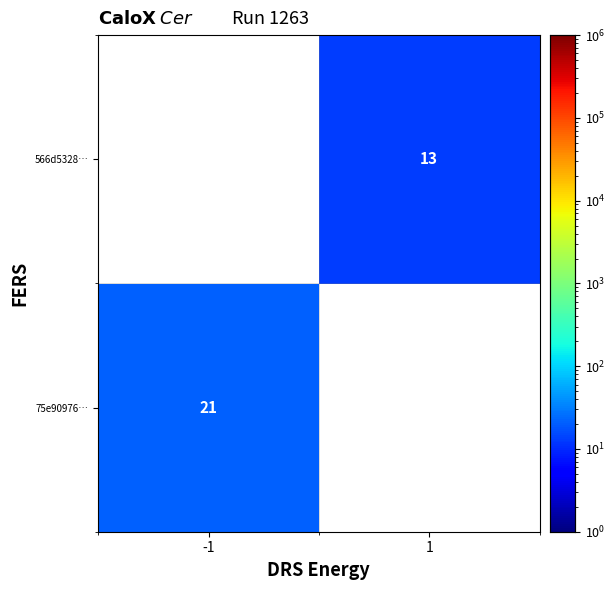

Between 1 and -1, which is larger?

-1